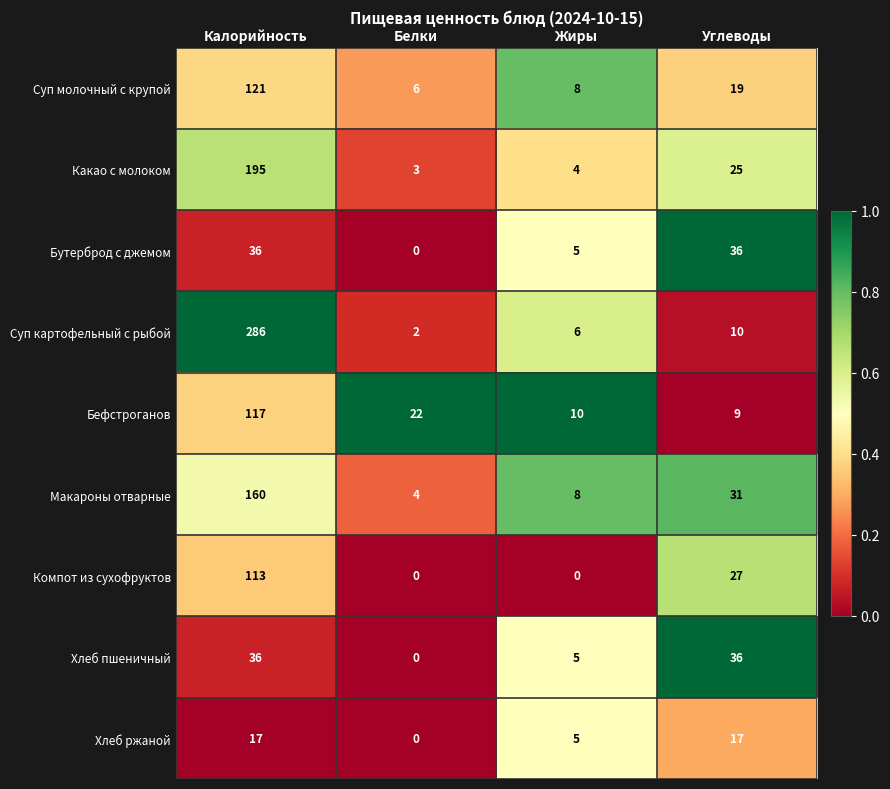

Rank the categories by Суп картофельный с рыбой value from highest to lowest.

Калорийность, Углеводы, Жиры, Белки